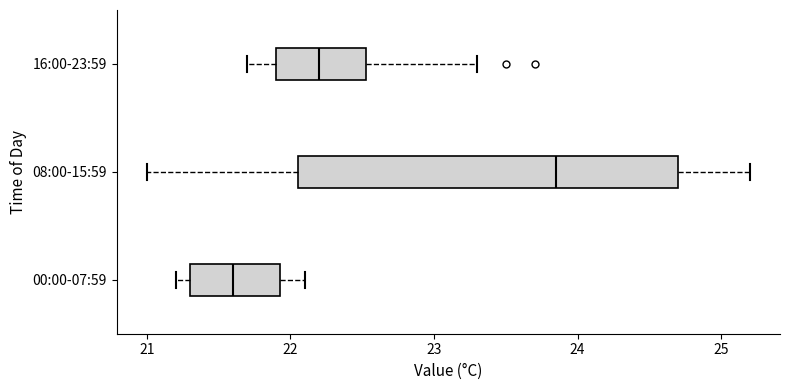

Reading bottom to top, read every box against the x-axis: the position of its median line, the range the box covers, and the ends of its whiskers. The values are not printed on the chart, so give them approximately, as read against the axis.

00:00-07:59: median 21.6, box 21.3 to 21.9, whiskers 21.2 to 22.1
08:00-15:59: median 23.9, box 22.1 to 24.7, whiskers 21.0 to 25.2
16:00-23:59: median 22.2, box 21.9 to 22.5, whiskers 21.7 to 23.3